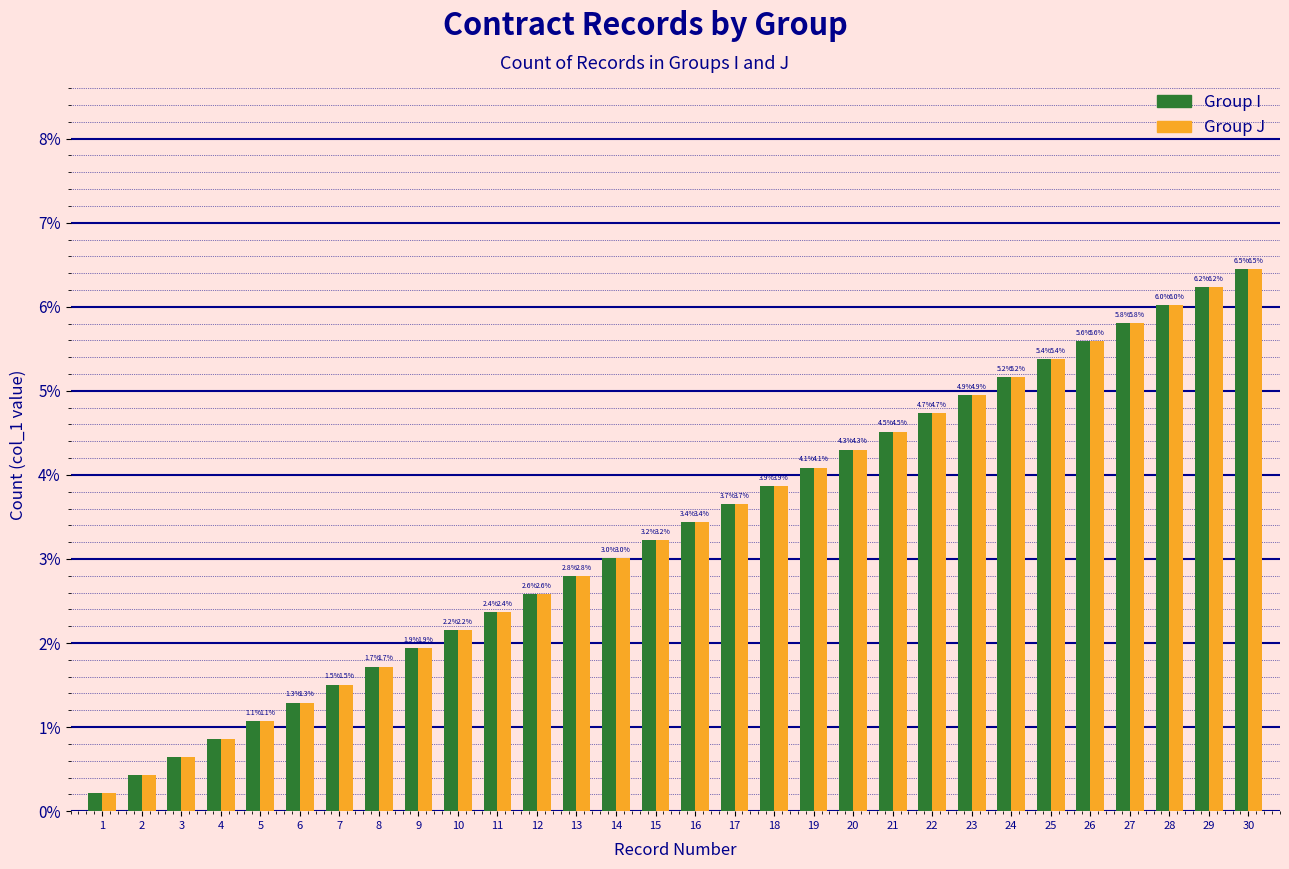

Where does the Group J series first go above 3?

14